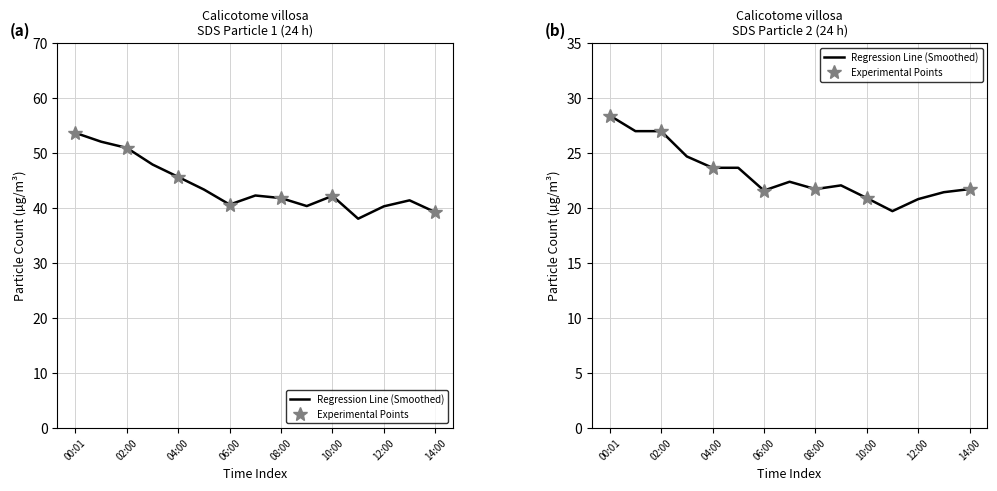

Rank the series at 08:00 from lowest to highest value.

SDS_P2, SDS_P1